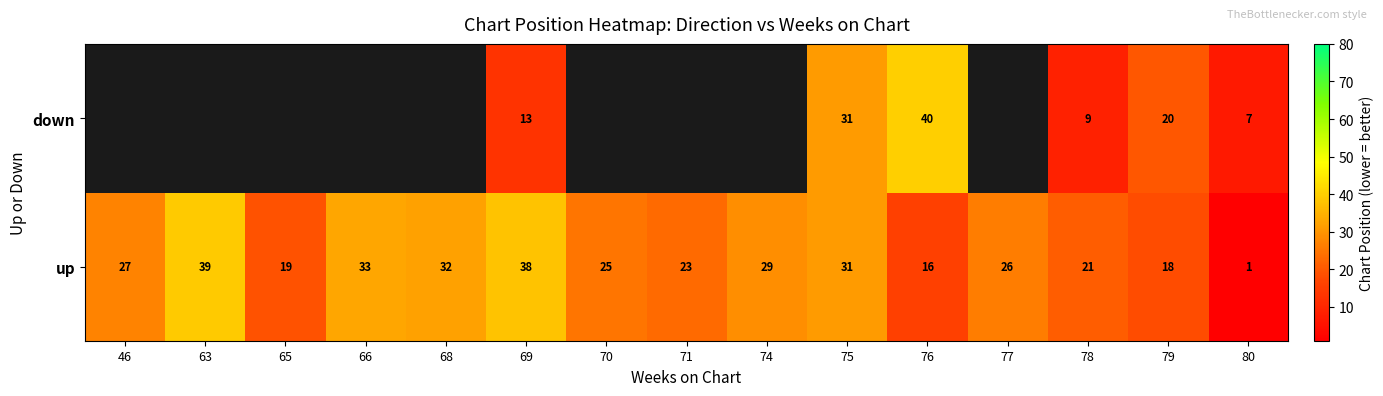

What value does the up series have at 75, to the nearest 5?

30